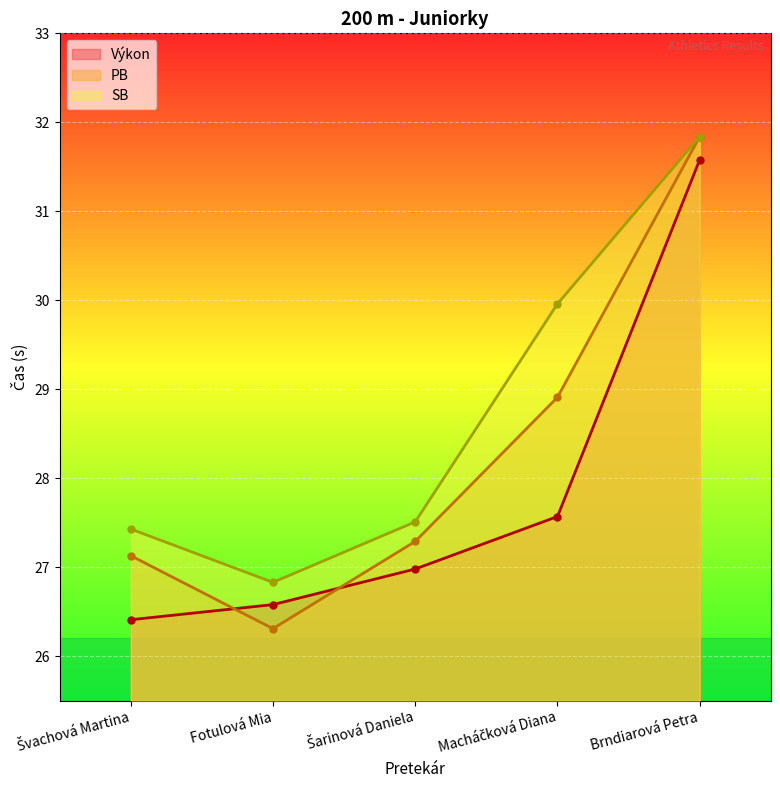

At which category is the sum across all series the highest?

Brndiarová Petra